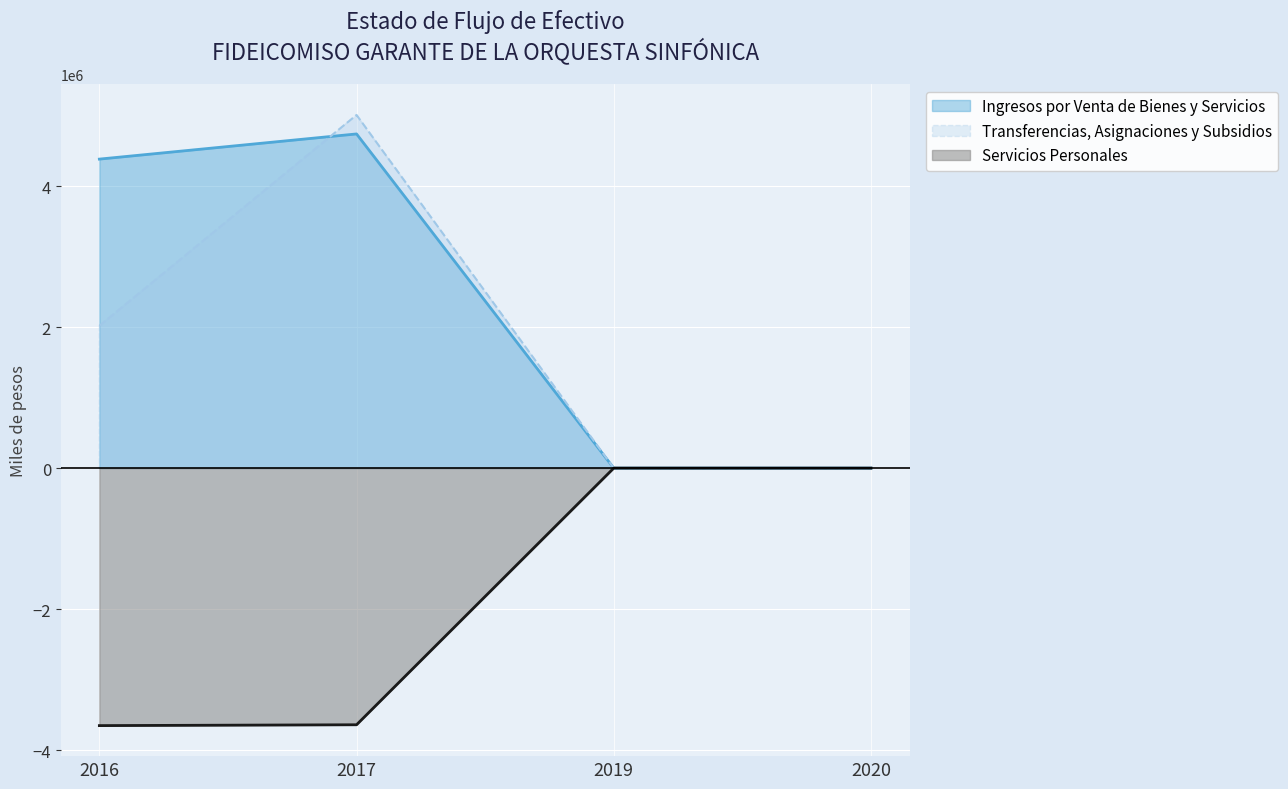

Which category has the highest value in the Servicios Personales series?

2019